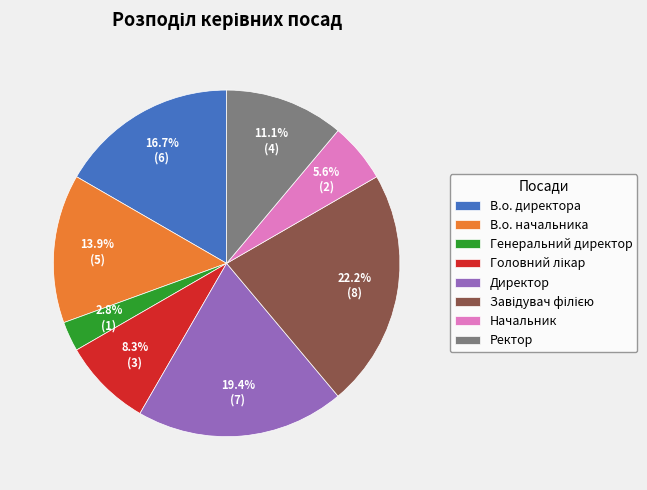

Do Ректор and Начальник together represent more than half of the pie?

No